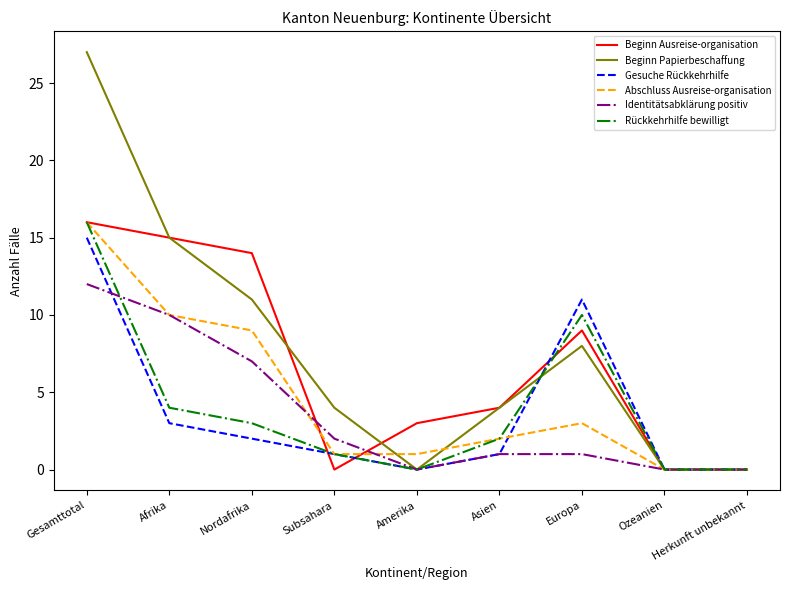

Count the Beginn Papierbeschaffung values in the range 0 to 11.

7